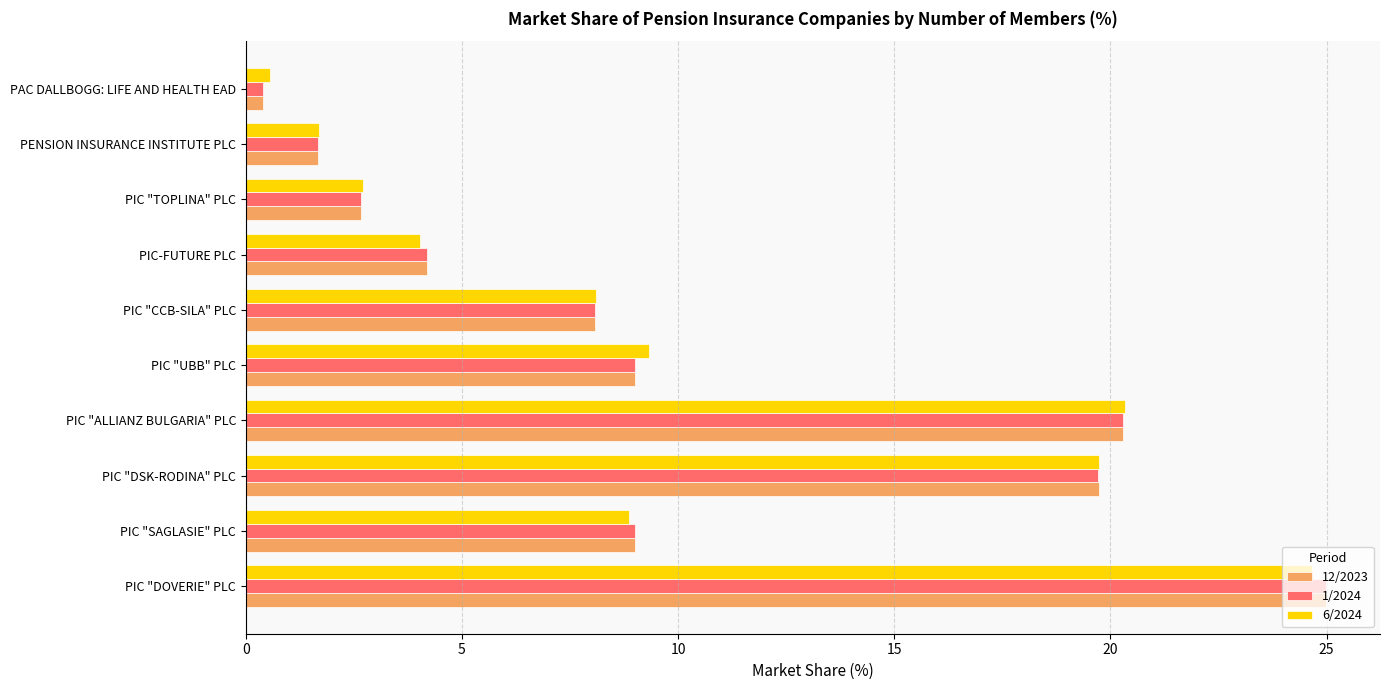

What are all the series names shown in the legend?

12/2023, 1/2024, 6/2024